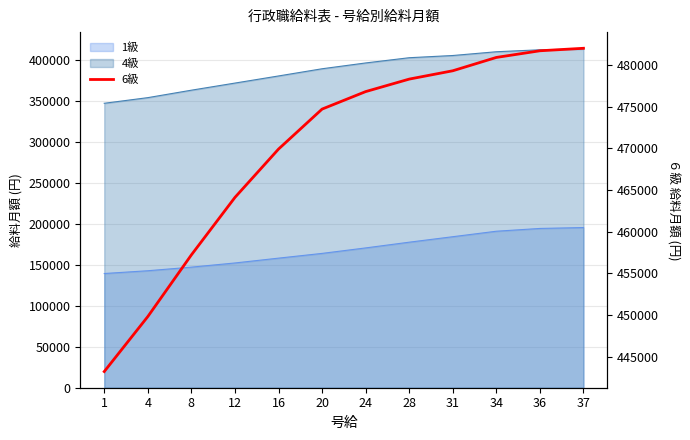

Where is the data nearest to the value 462600?

12